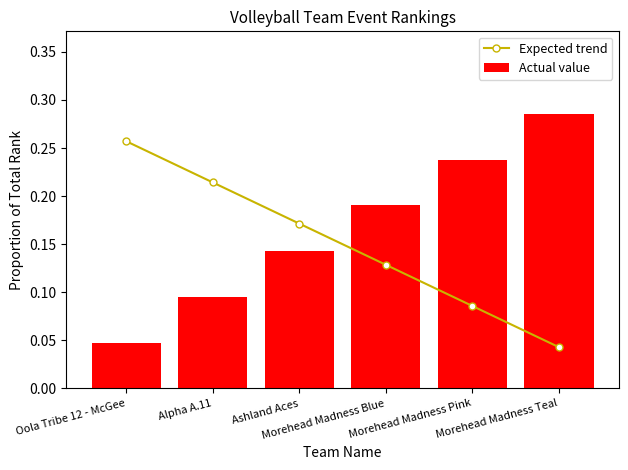

At how many categories does at least one series exceed 0?

6